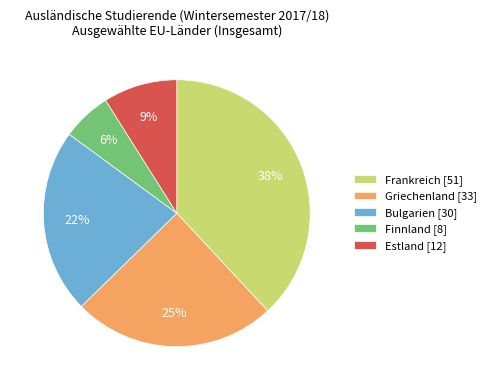

To the nearest percent, what portion does Finnland represent?

6%